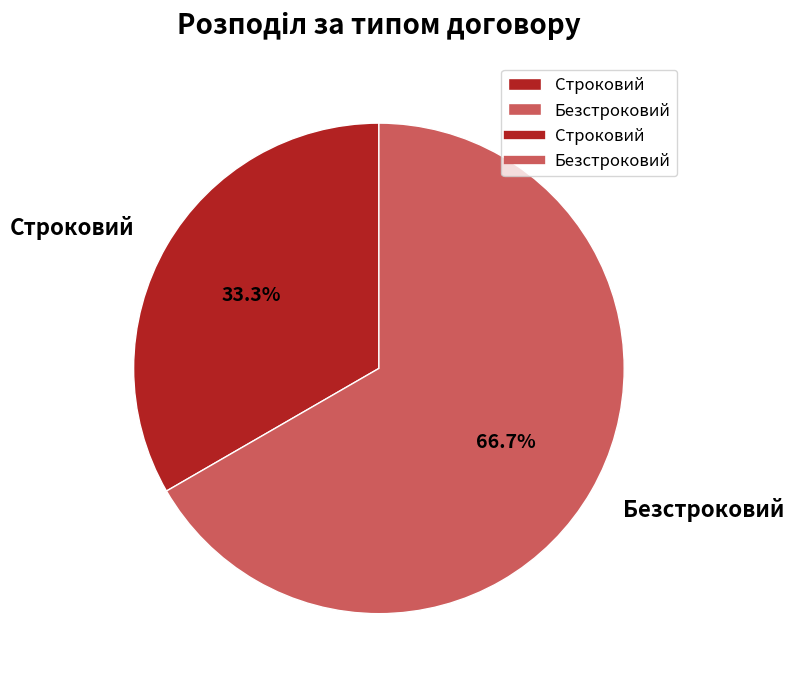

What is the smallest slice in the pie chart?

Строковий